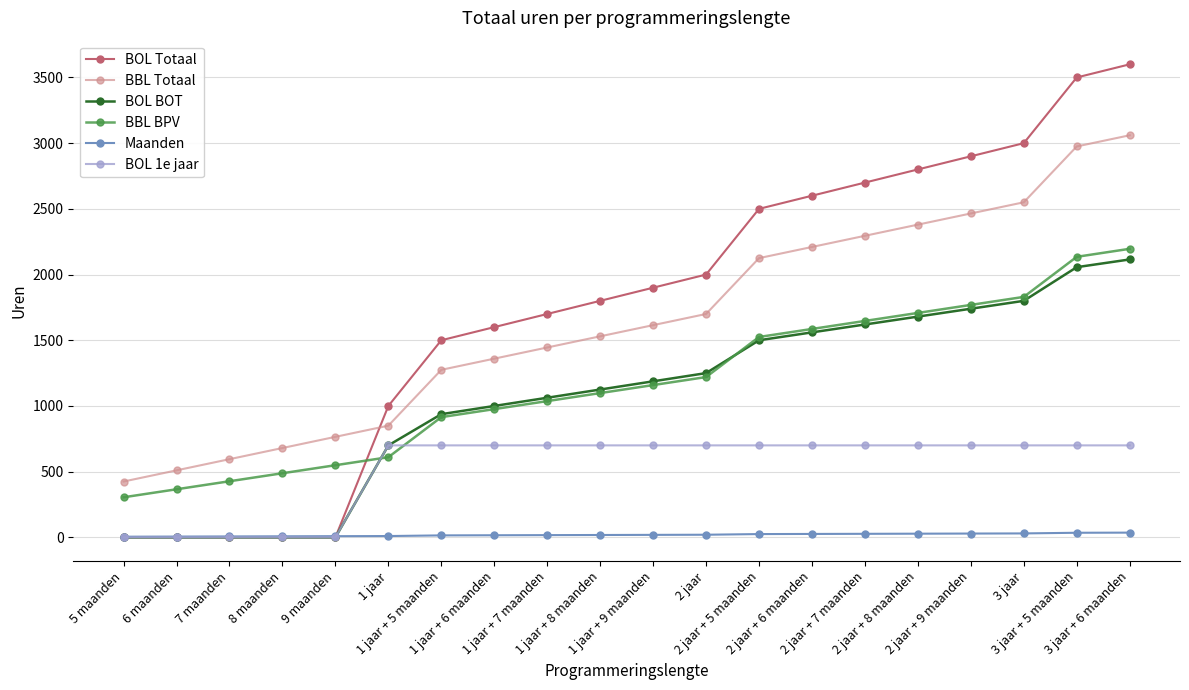

What is the lowest value of the BBL Totaal series?

425.0